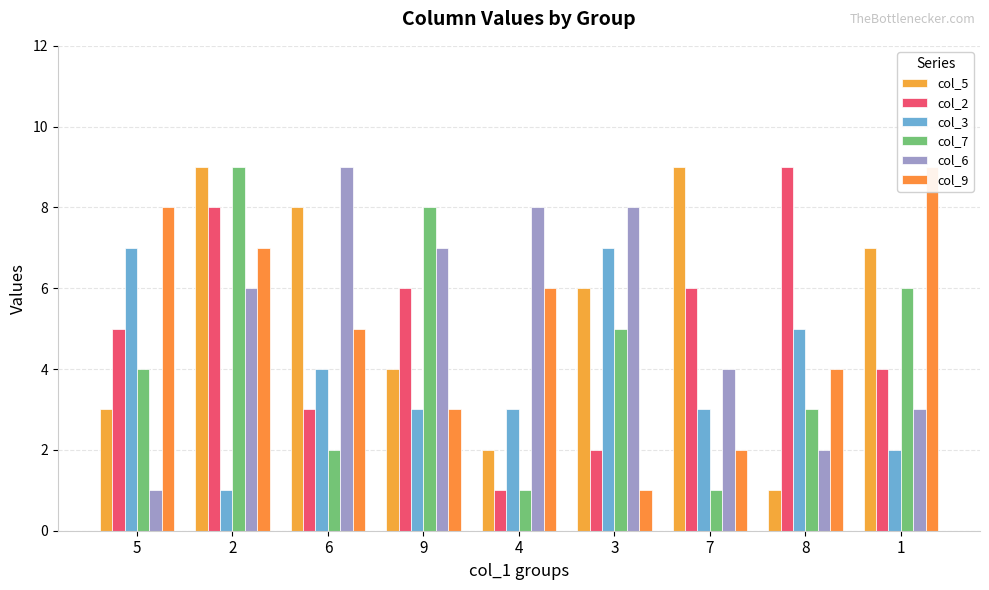

The col_3 series shows 8 at 8. True or false?

False